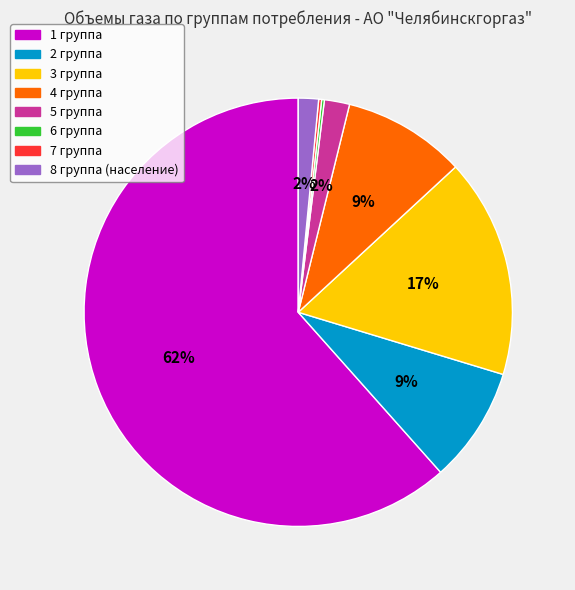

Which slice is the largest?

1 группа